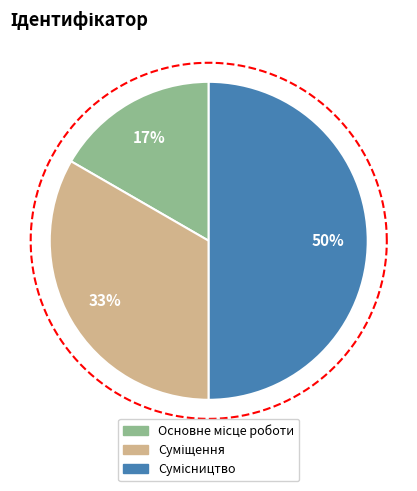

Which slice is the smallest?

Основне місце роботи